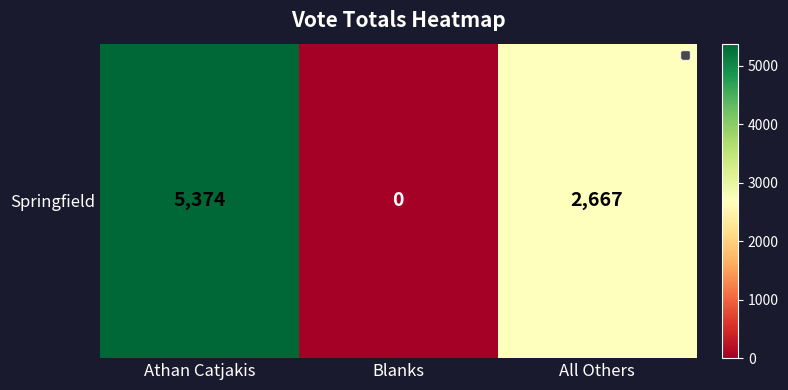

List the labels in order of value, smallest first.

Blanks, All Others, Athan Catjakis